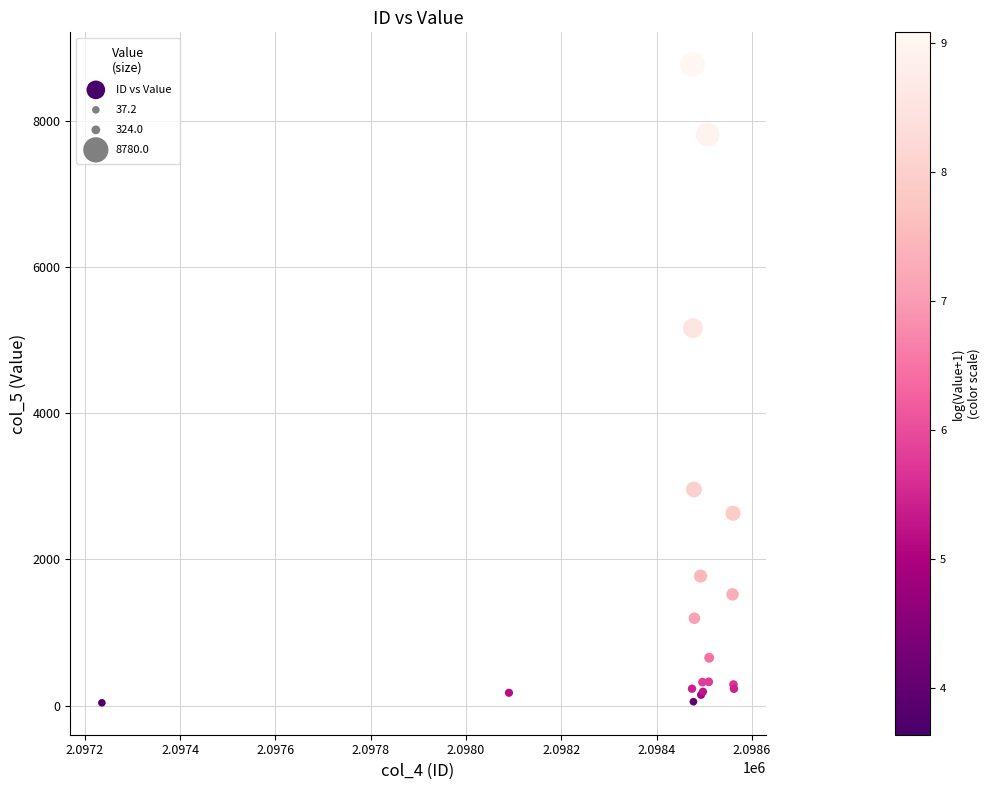

What Y value in the scatter plot is closest to 4408?

5167.0